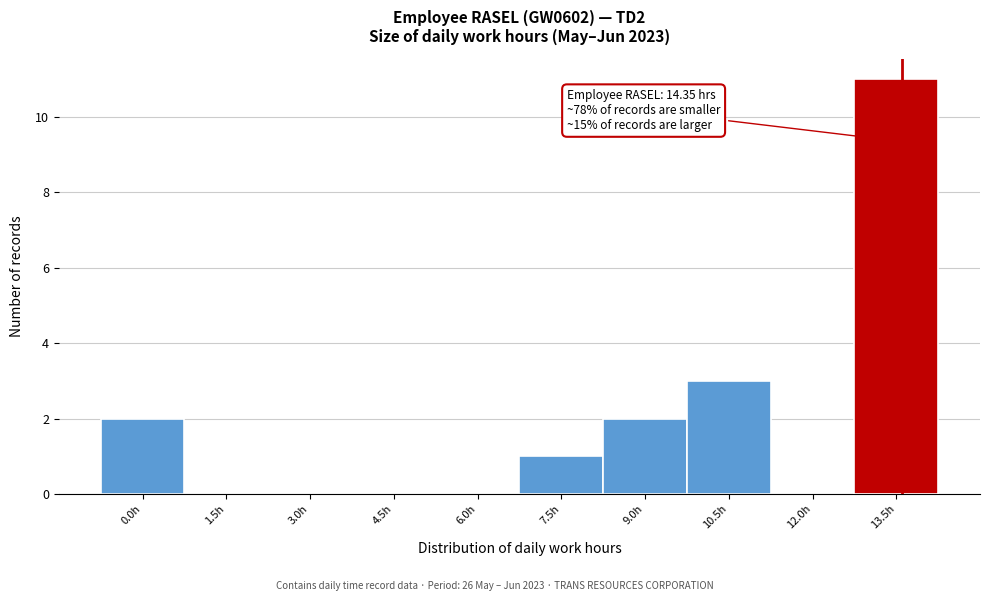

Reading right to left, extract all data points from this chart.

13.5h=11	12.0h=0	10.5h=3	9.0h=2	7.5h=1	6.0h=0	4.5h=0	3.0h=0	1.5h=0	0.0h=2